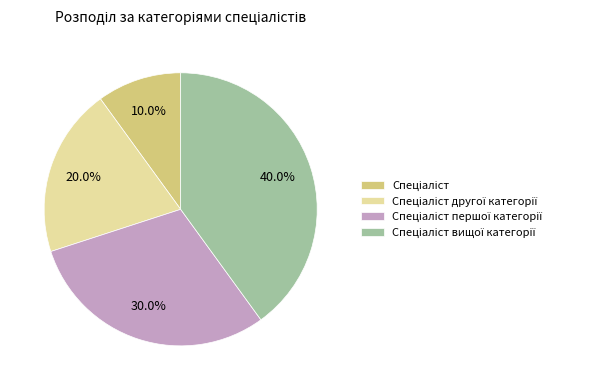

Is there a majority slice in this chart?

No